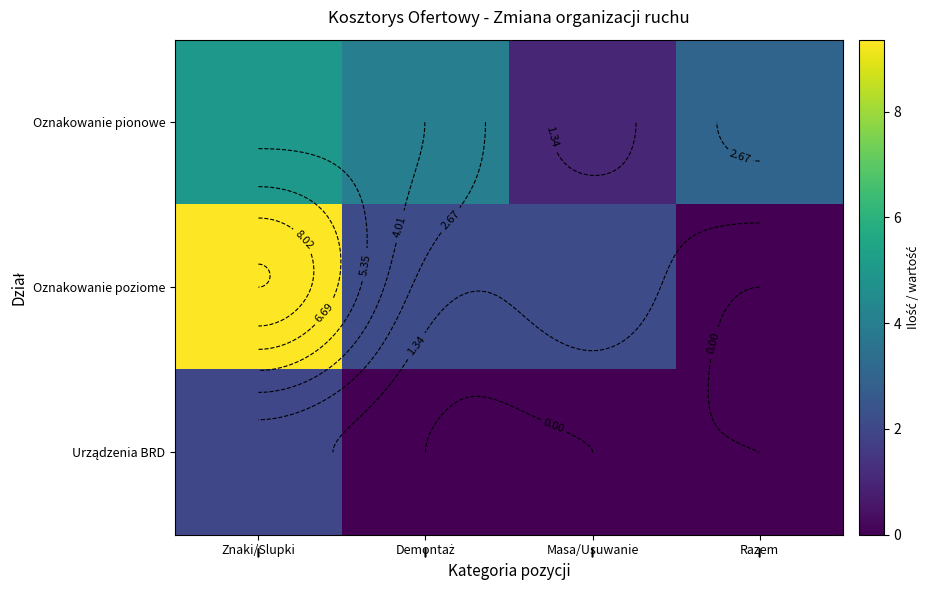

Is the value of Urządzenia BRD at Razem greater than the value of Oznakowanie poziome at Masa/Usuwanie?

No